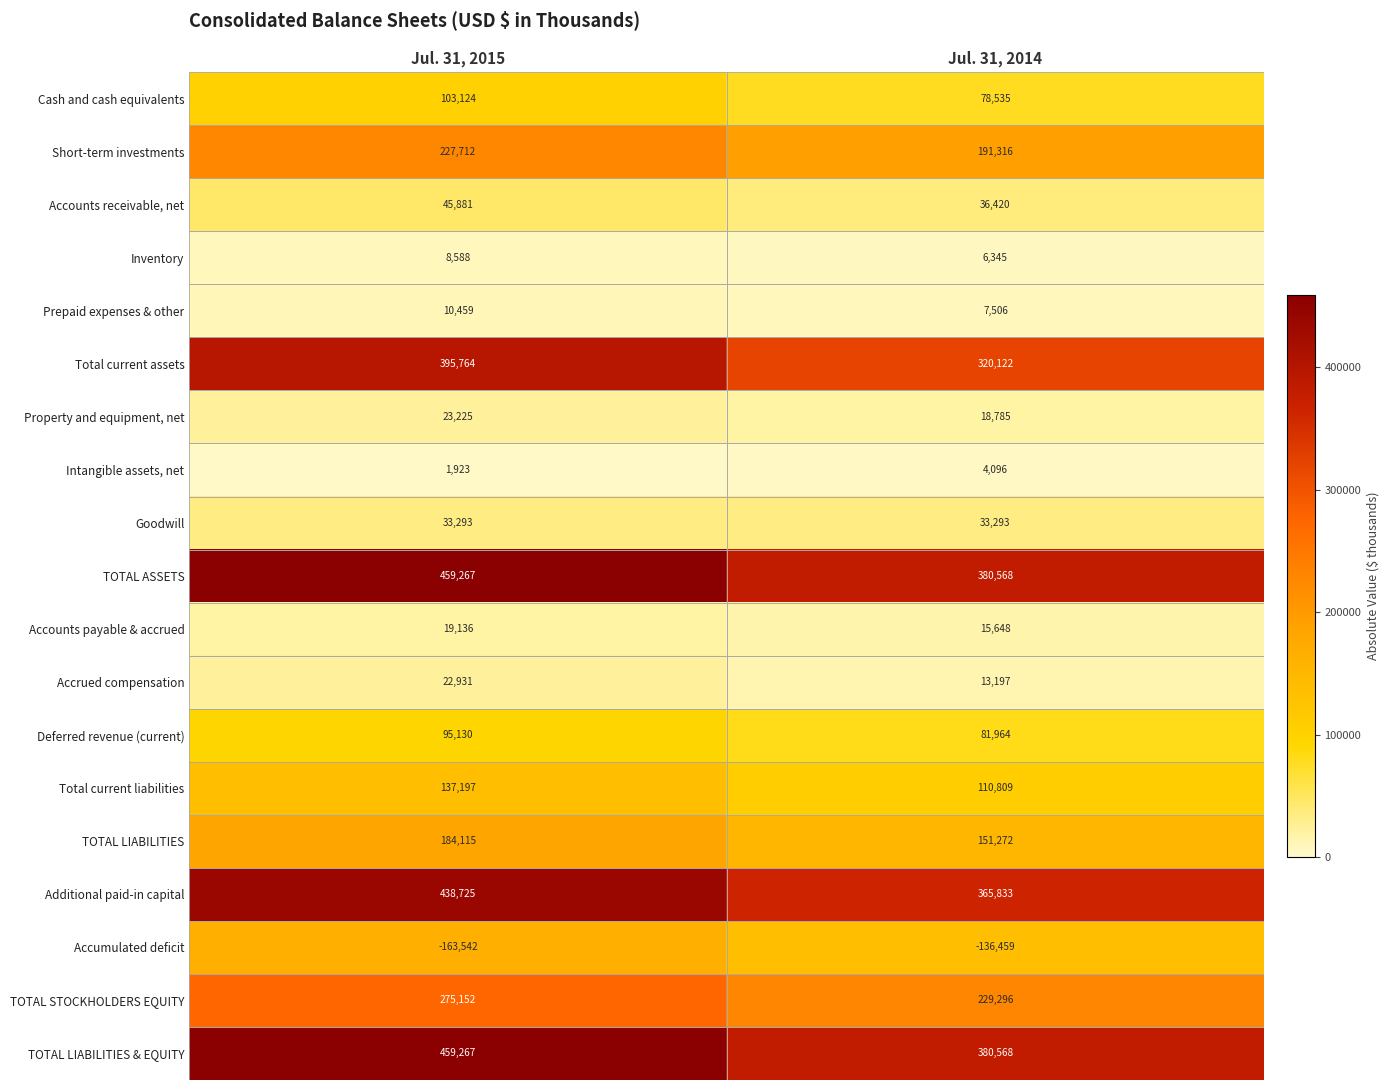

The value of TOTAL LIABILITIES & EQUITY at Jul. 31, 2014 is 380568. True or false?

True